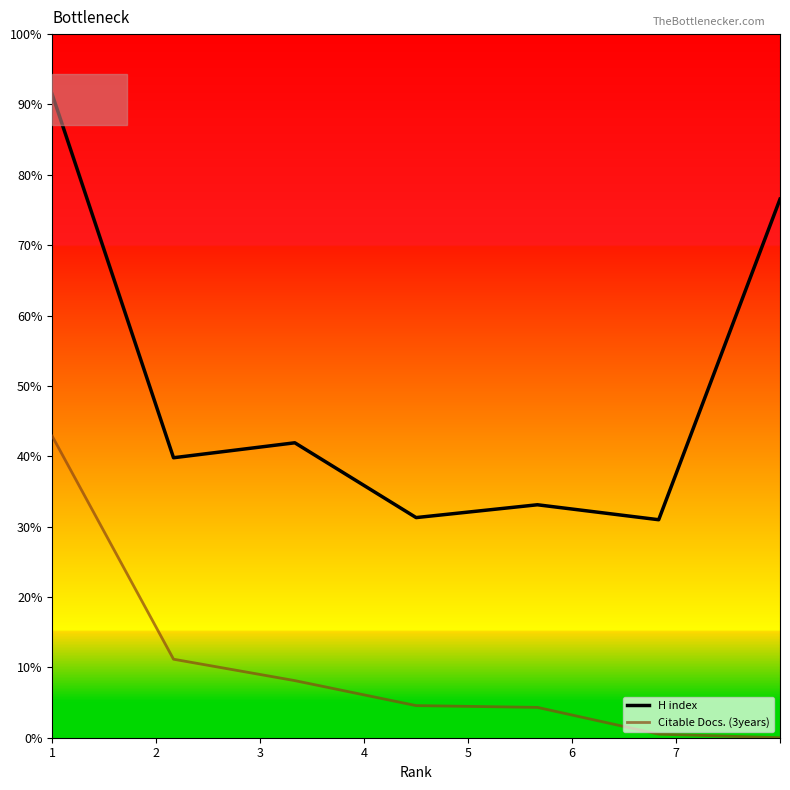

Rank the series by their average value, from lowest to highest.

Citable Docs. (3years), H index